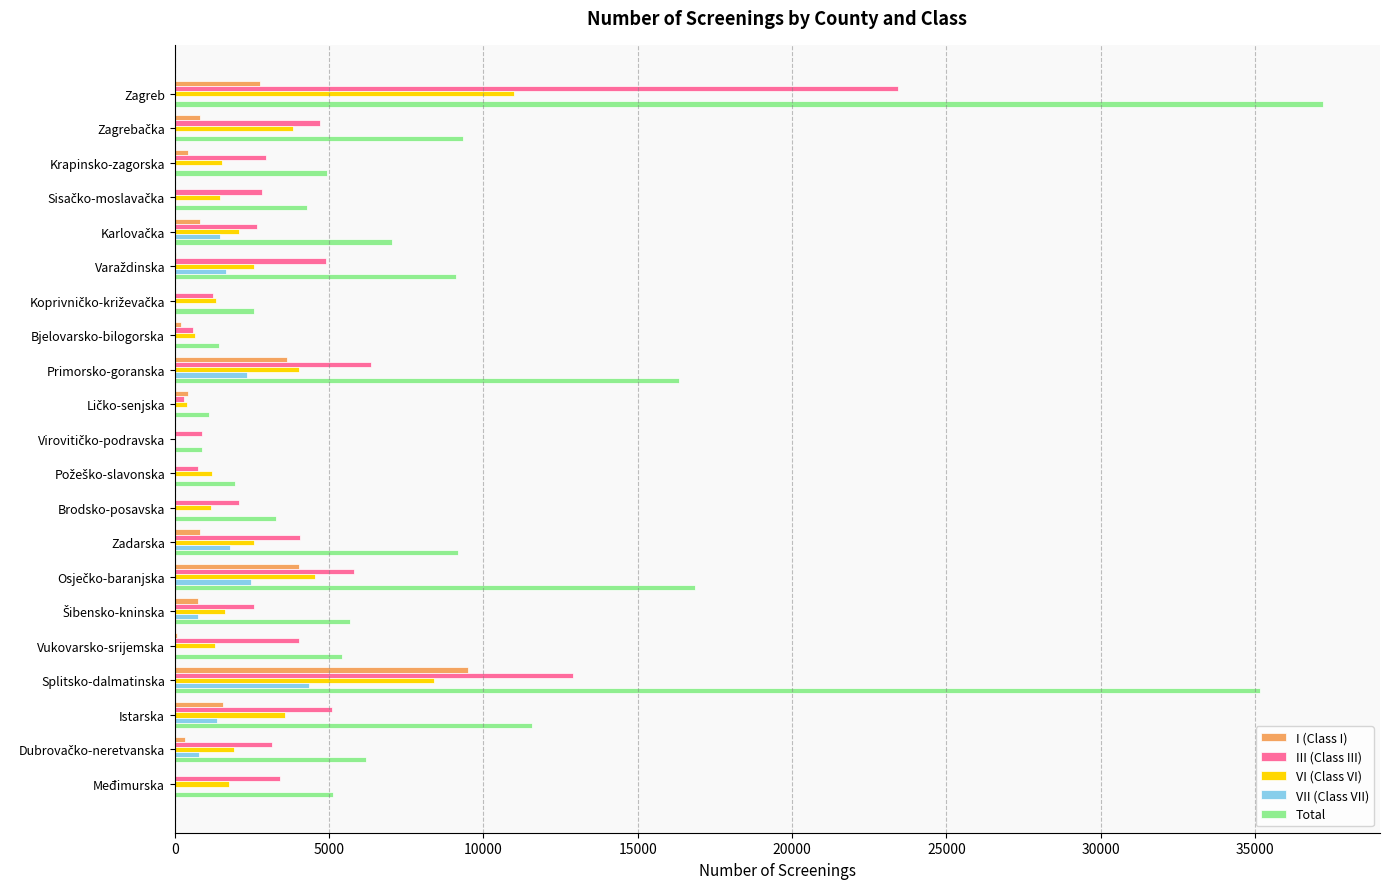

Where is III (Class III) nearest to the value 11863?

Splitsko-dalmatinska